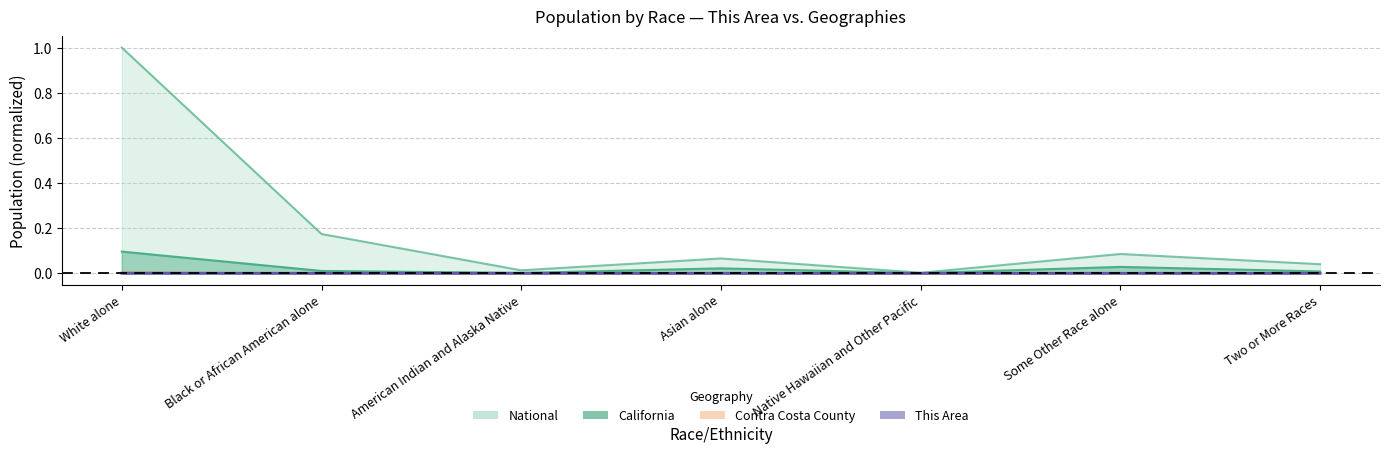

Where is This Area nearest to the value 0?

Native Hawaiian and Other Pacific